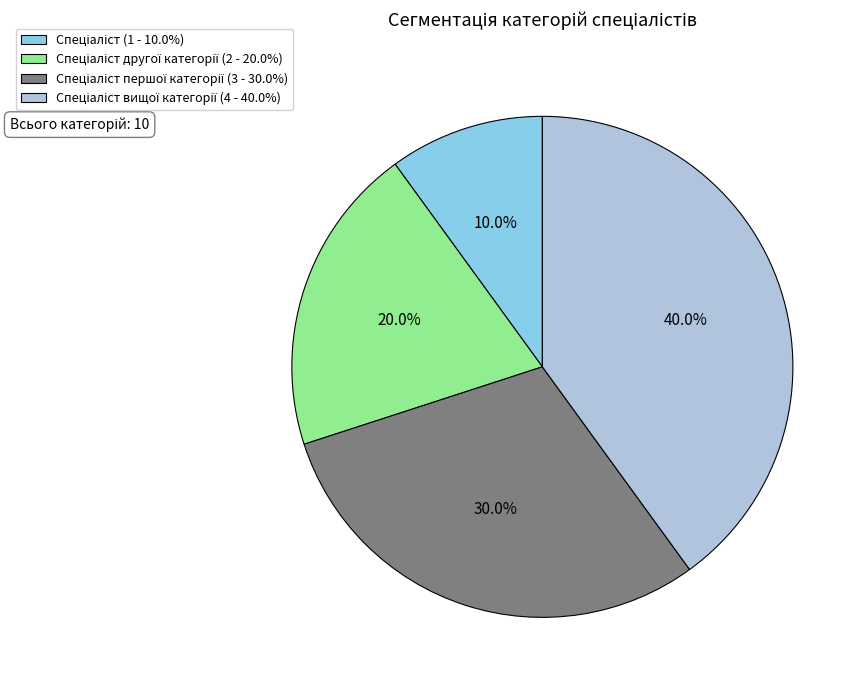

Is there any slice that represents more than half of the pie?

No